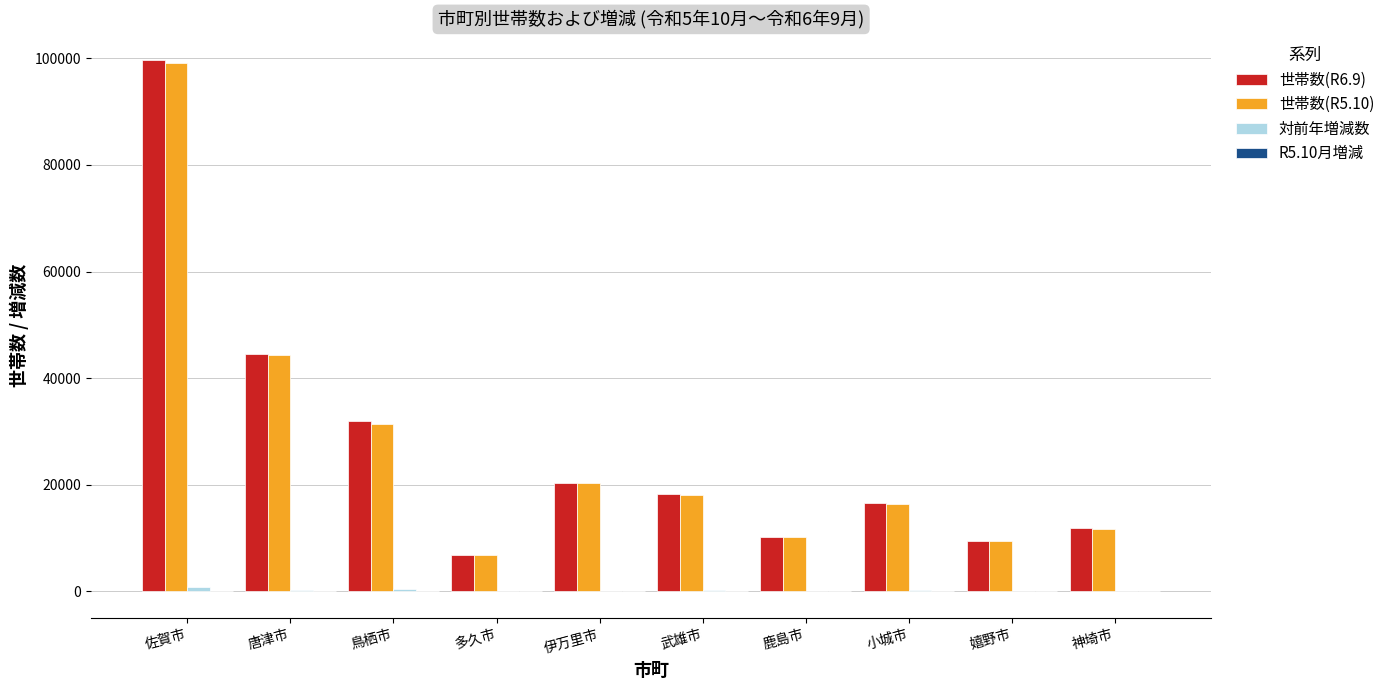

The 世帯数(R6.9) series shows 6814 at 多久市. True or false?

True